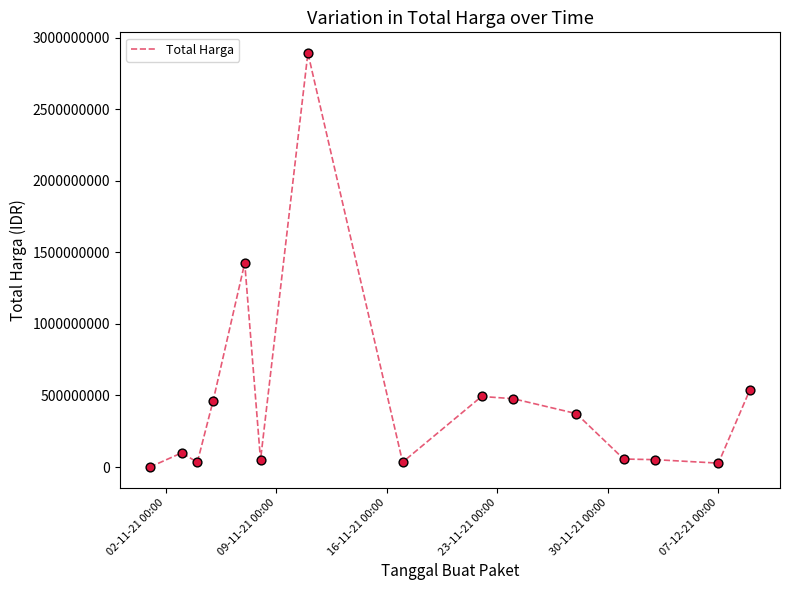

What is the greatest value displayed?

2892122000